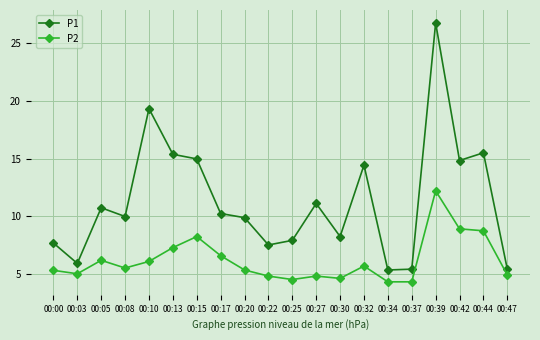

Is this an area chart (filled region under the line)?

No